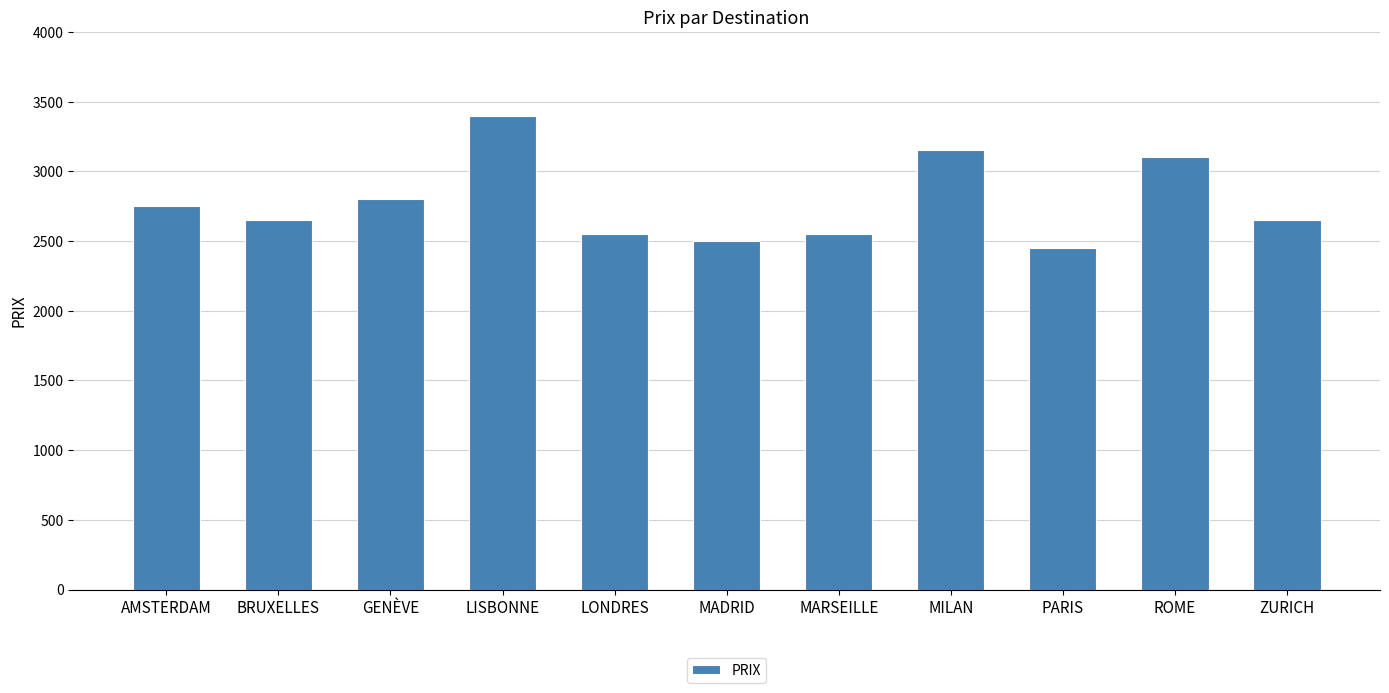

True or false: the data shows 4526 at LONDRES.

False